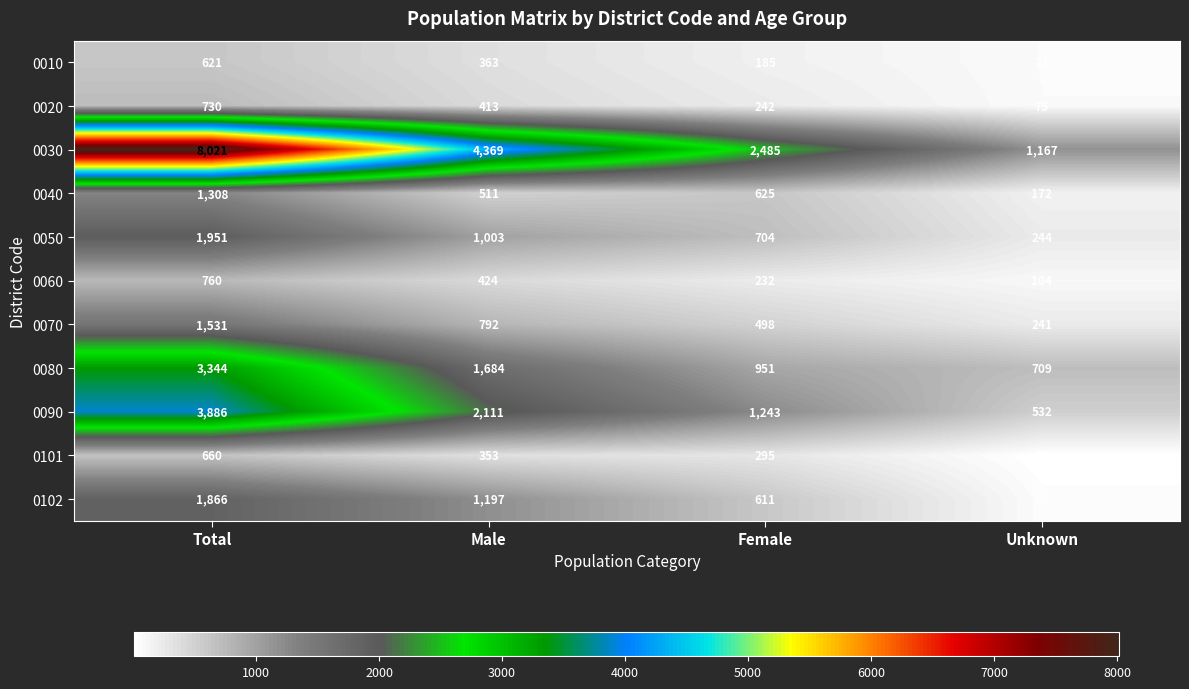

At which label does 0060 reach its minimum?

Unknown